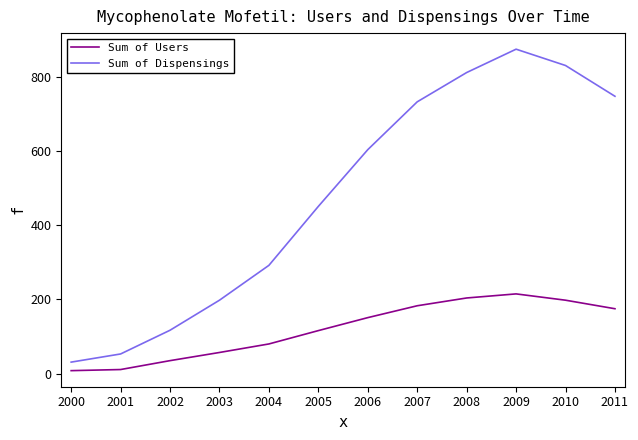

Is it true that Sum of Users equals 246 at 2007?

False